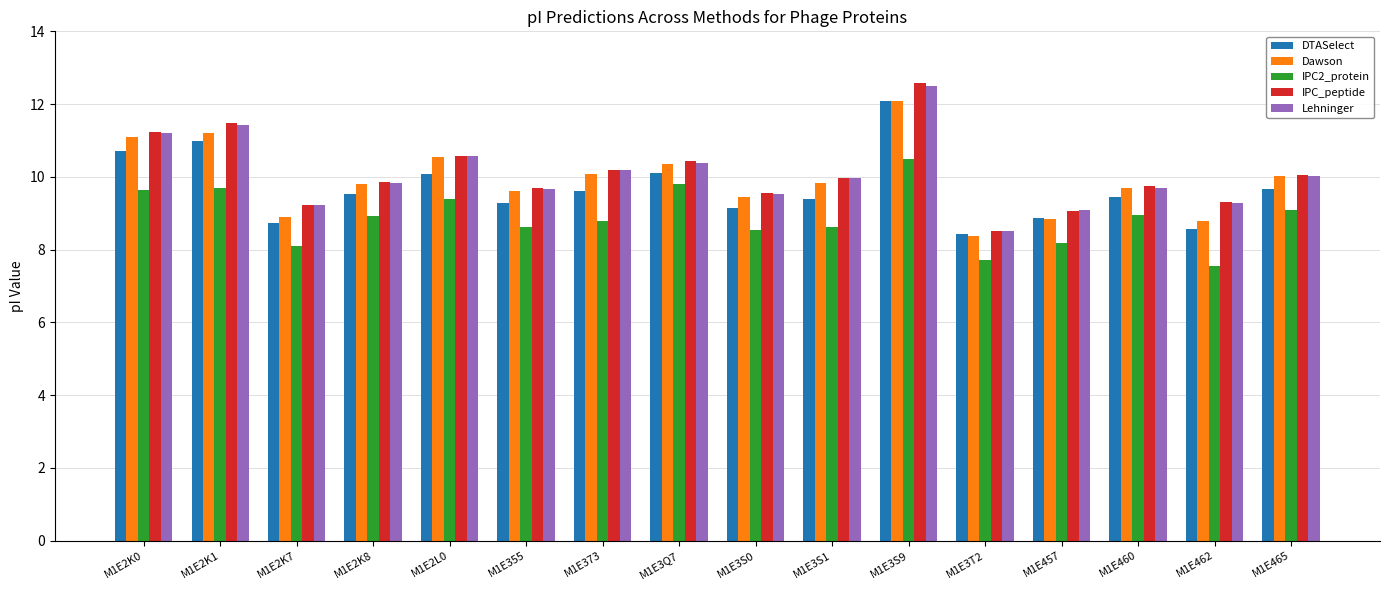

How many bars are there in each group?

5